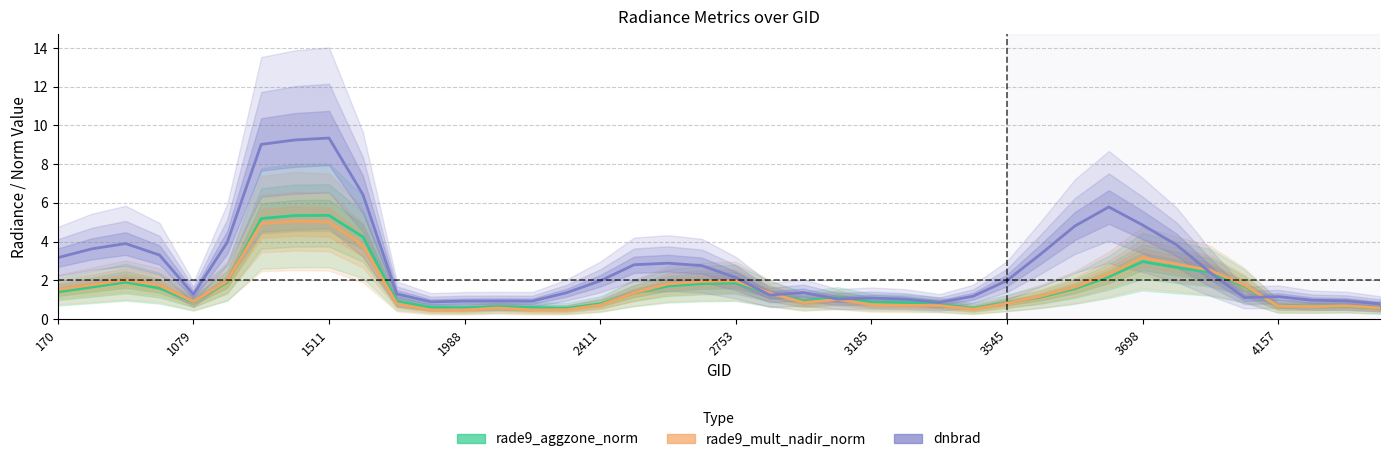

What is the smallest value displayed?

0.5